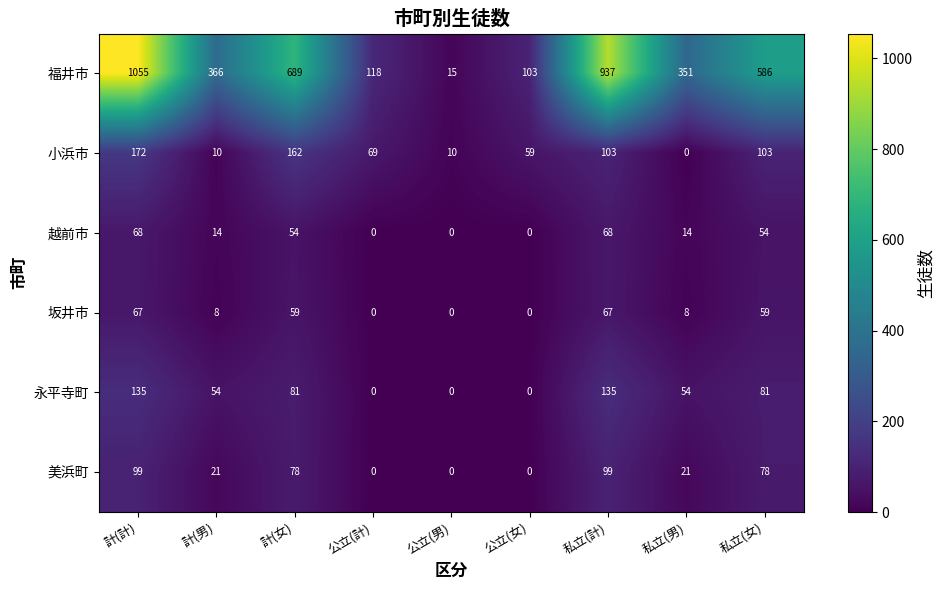

What is the greatest value displayed?

1055